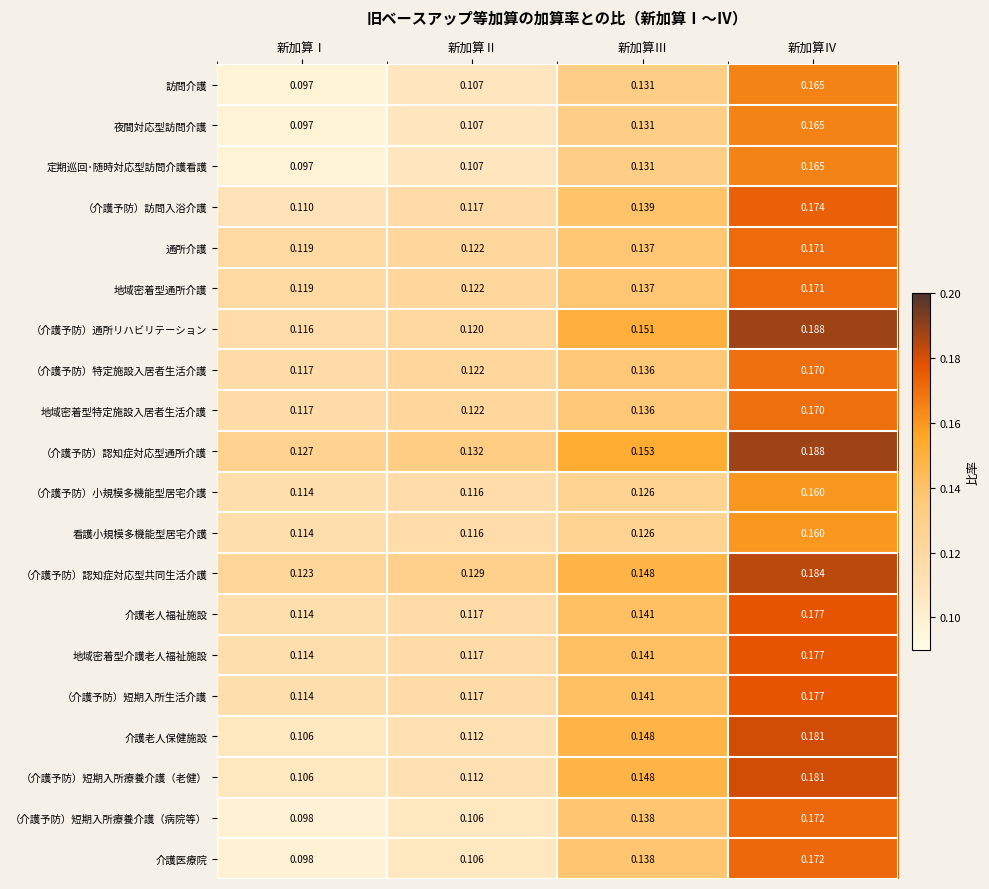

Rank the categories by （介護予防）短期入所療養介護（病院等） value from lowest to highest.

新加算Ⅰ, 新加算Ⅱ, 新加算Ⅲ, 新加算Ⅳ